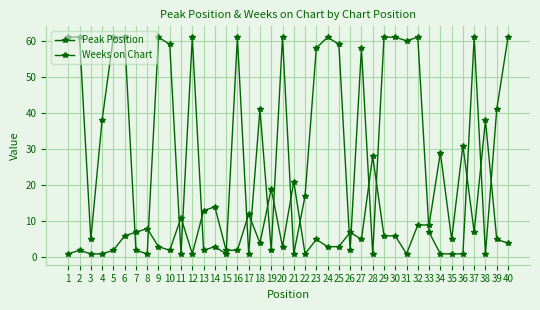

Count the number of categories in the chart.

40